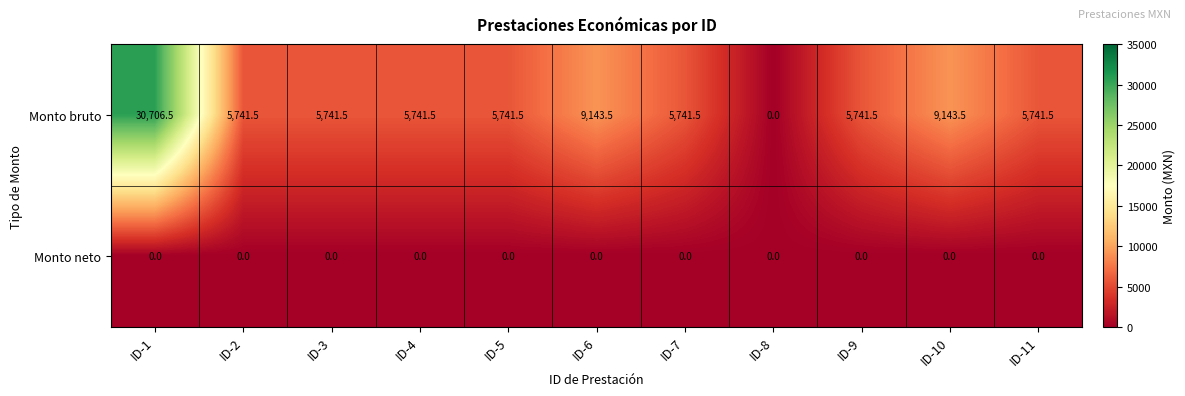

What value does the Monto bruto series have at ID-2?

5741.5